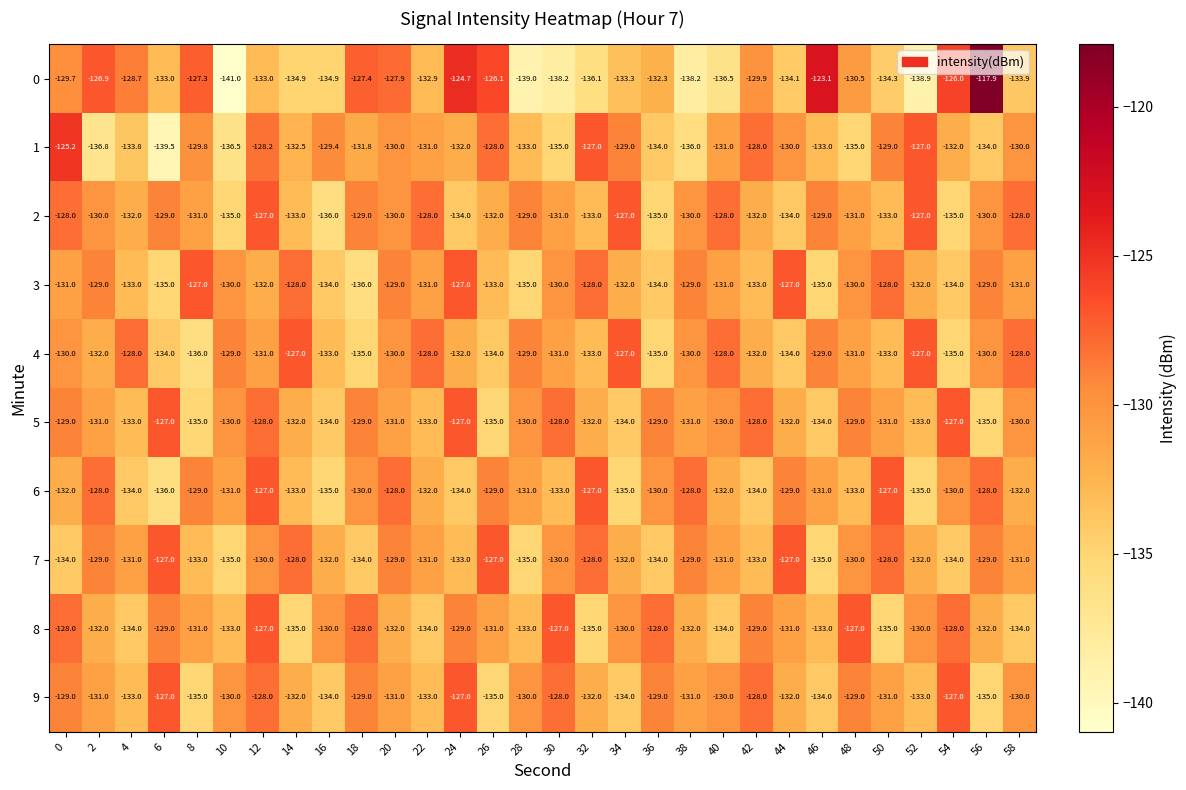

Is the value of 7 at 36 greater than the value of 1 at 2?

Yes